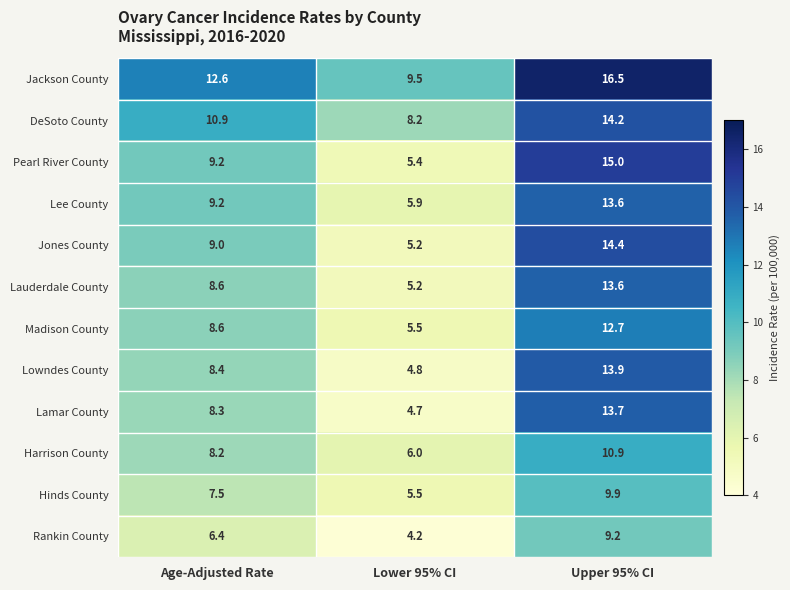

Which series changed the most between Age-Adjusted Rate and Upper 95% CI?

Pearl River County